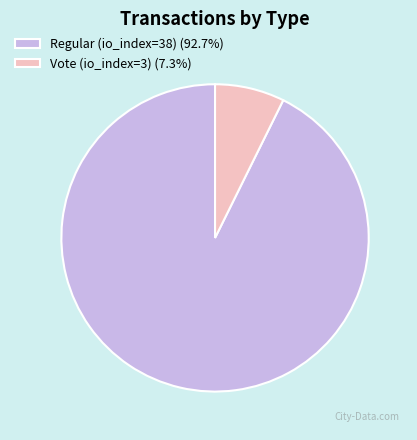

The Vote (io_index=3) slice represents 7% of the pie. True or false?

True